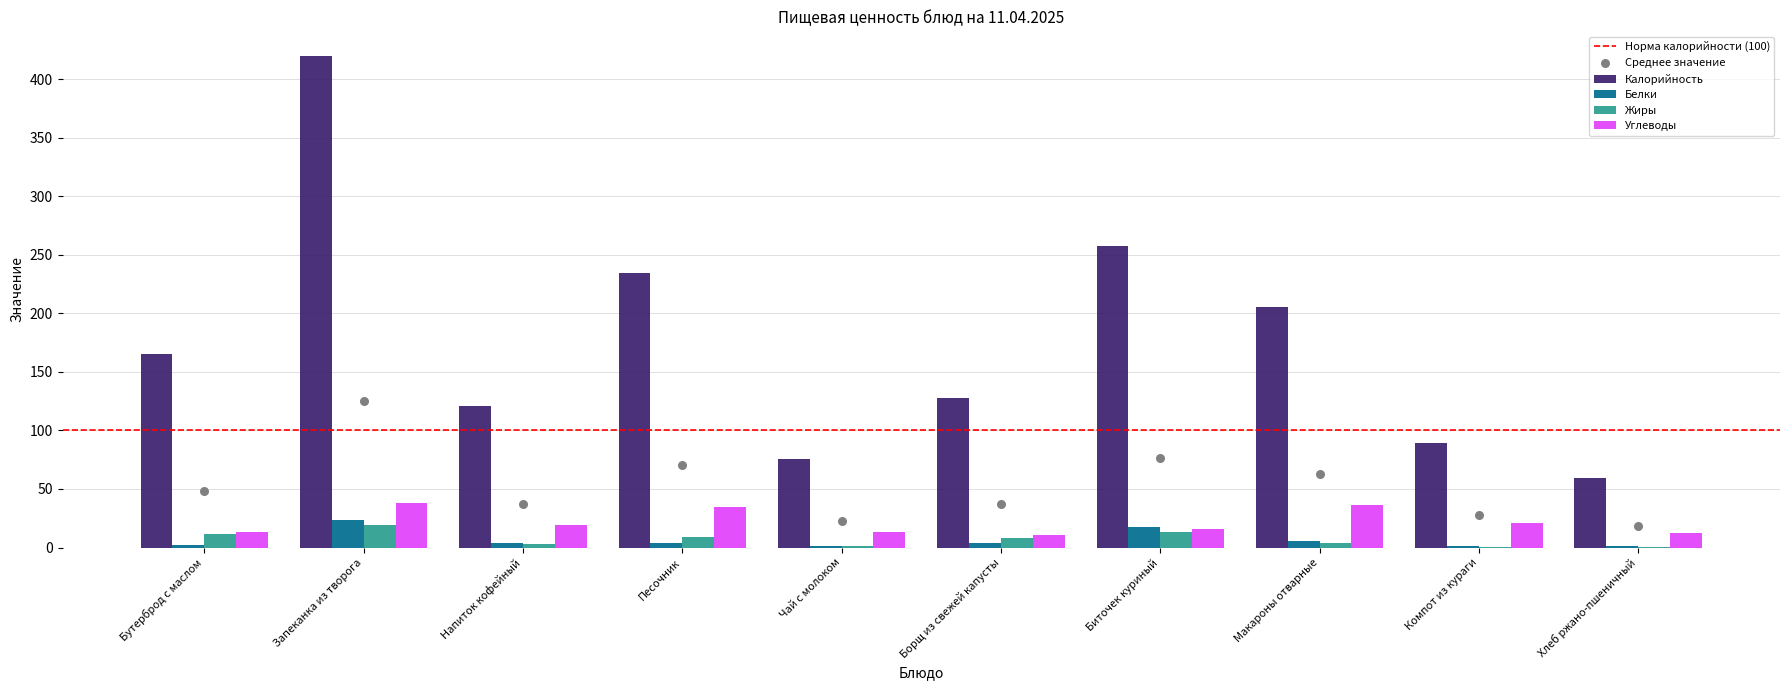

Which series has the largest total across all categories?

Калорийность